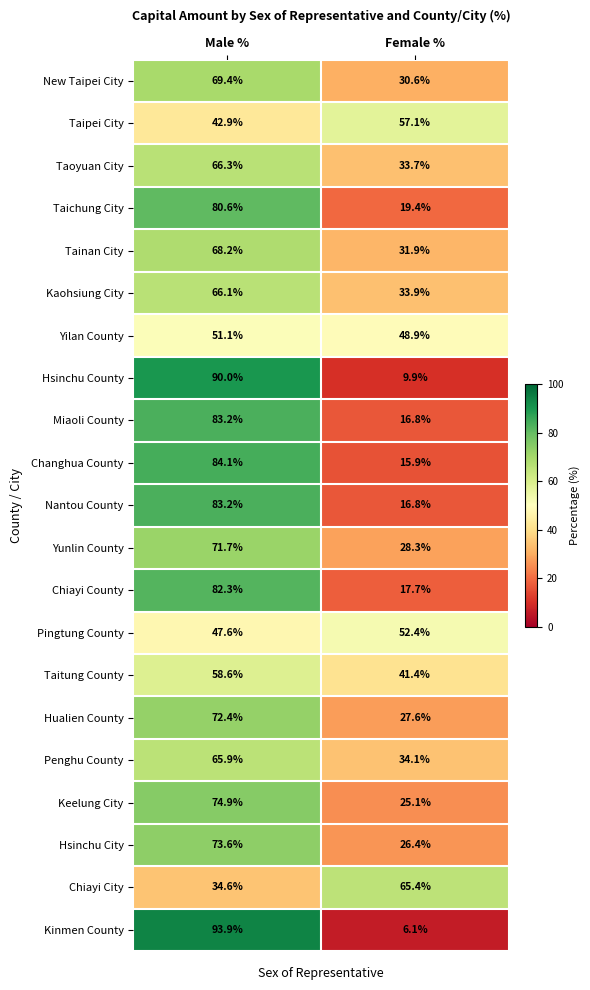

What is the total value across all series at Female %?

639.4